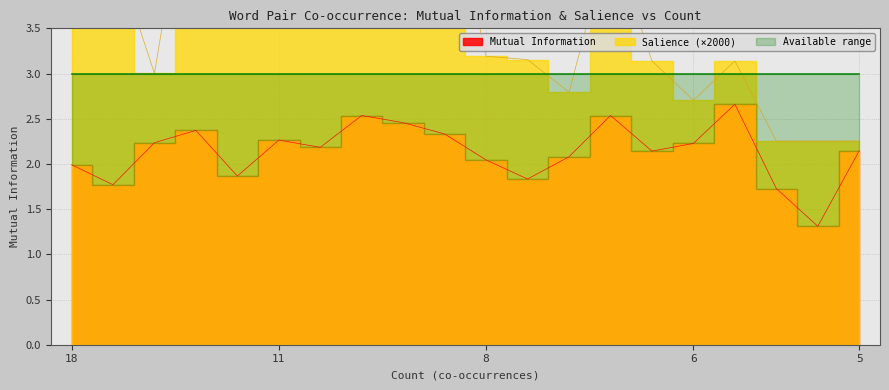

What is the difference between the second highest and minimum values in the Mutual Information series?

1.2